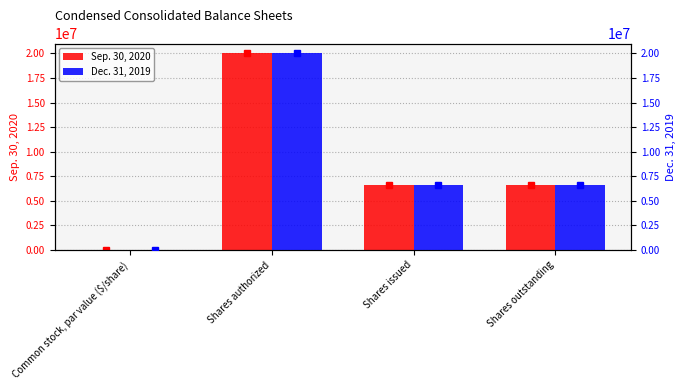

True or false: Dec. 31, 2019 has a value of 6640935.0 at Shares issued.

True